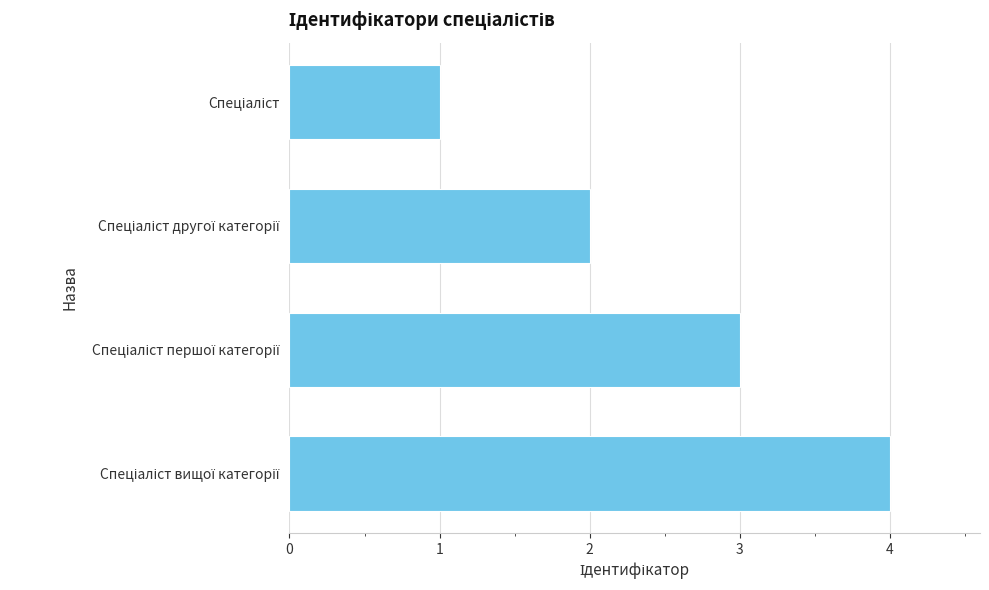

What is the difference between the maximum and minimum values?

3